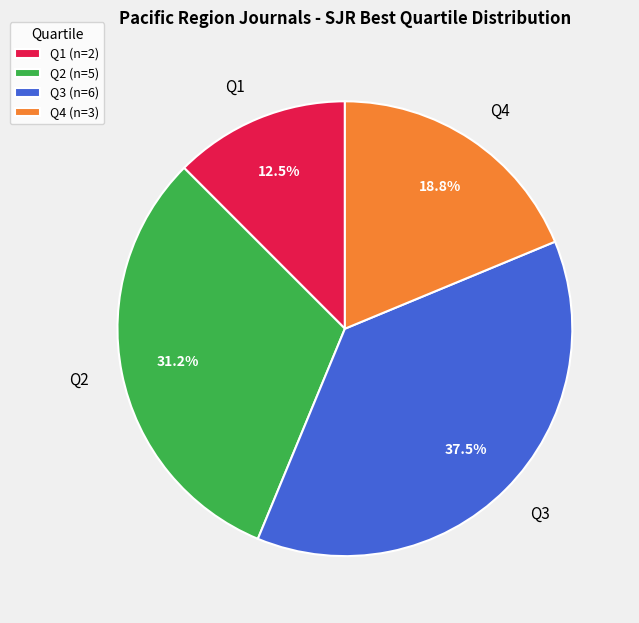

Approximately how many times larger is the value at Q1 compared to Q4?

0.7